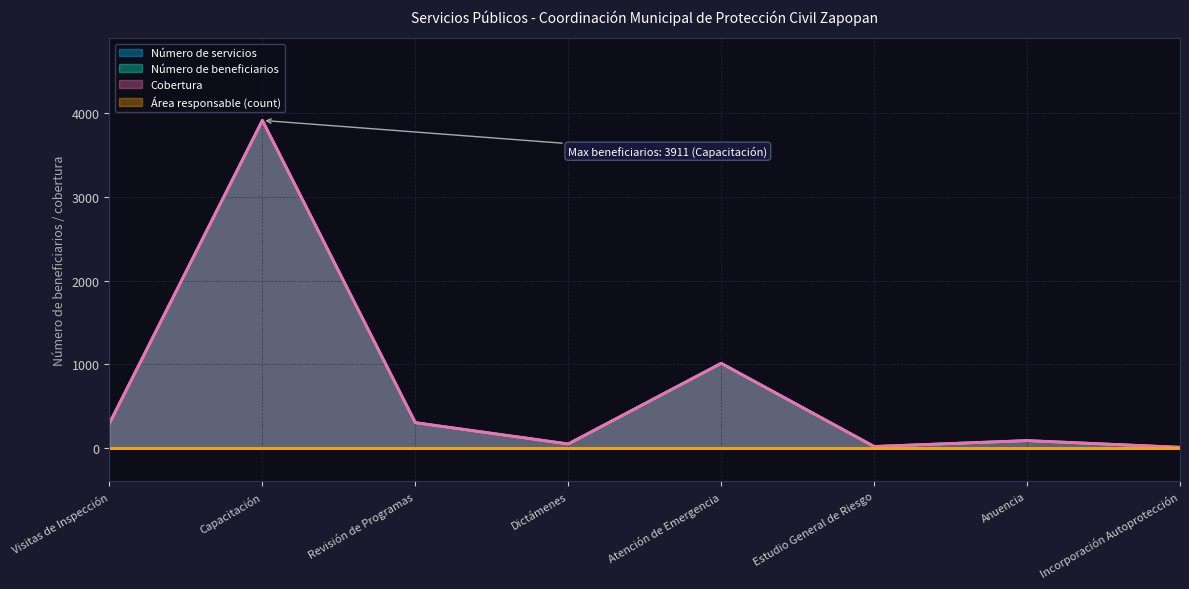

What is the difference between the Número de beneficiarios values at Revisión de Programas and Atención de Emergencia?

708